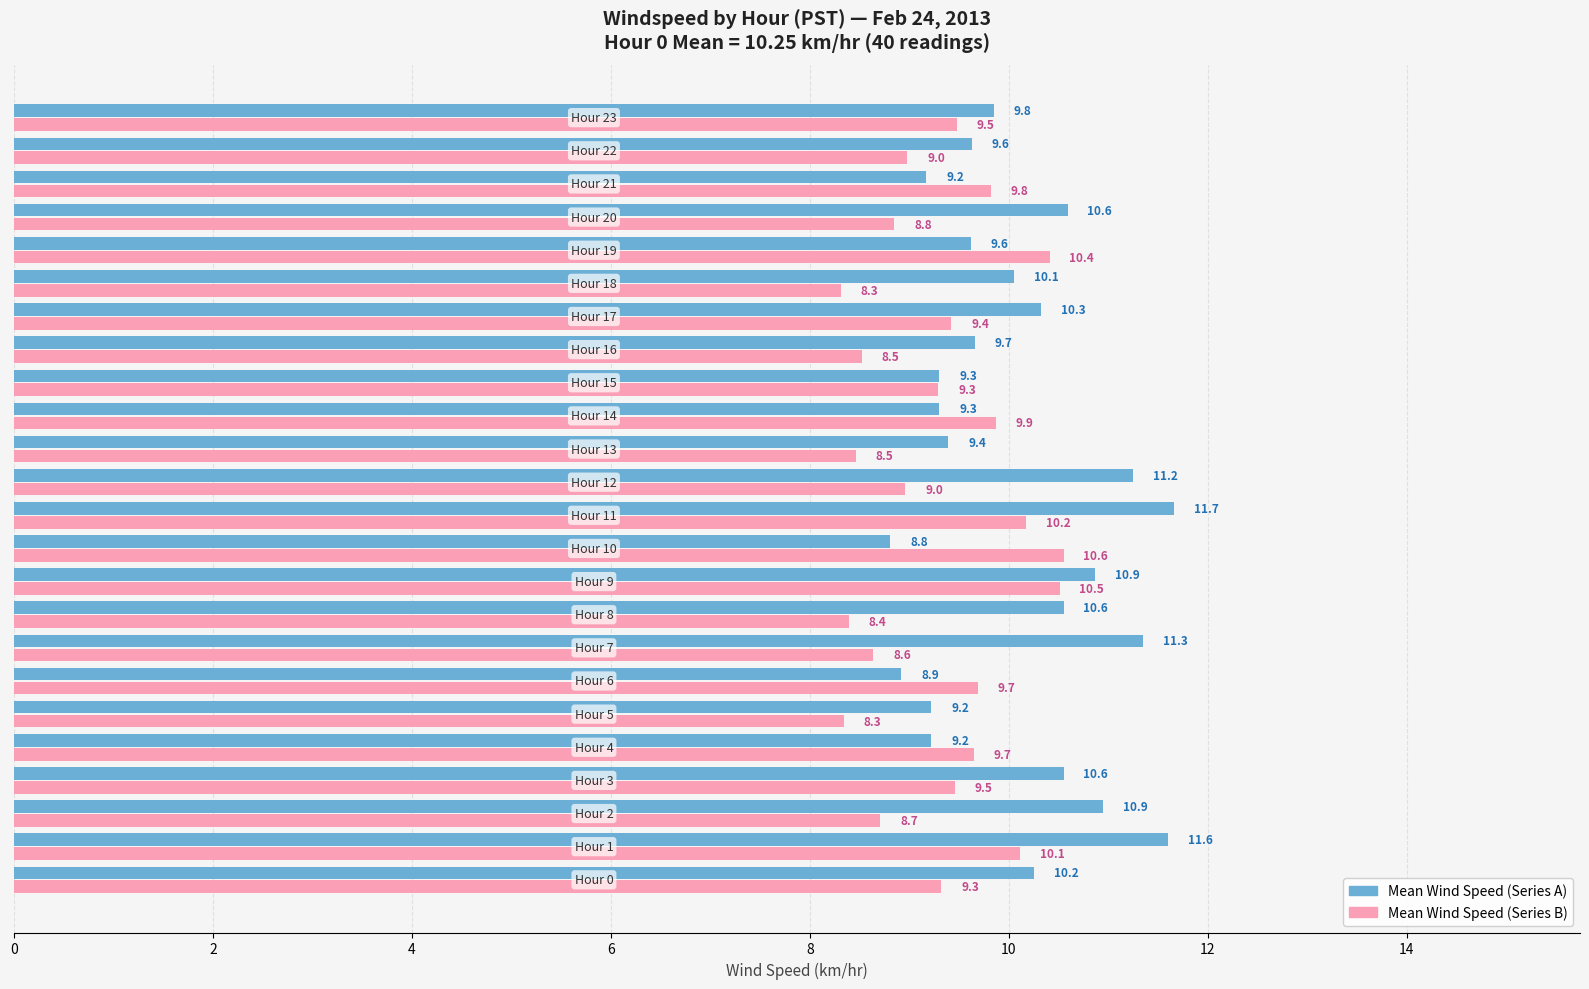

What is the minimum value for Mean Wind Speed (Series B)?

8.3